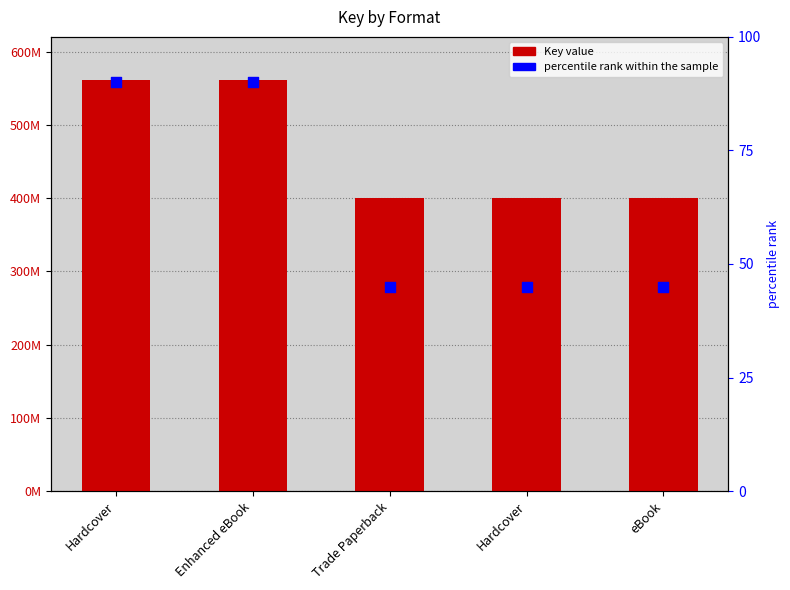

Which series reaches the minimum Y coordinate?

percentile rank within the sample